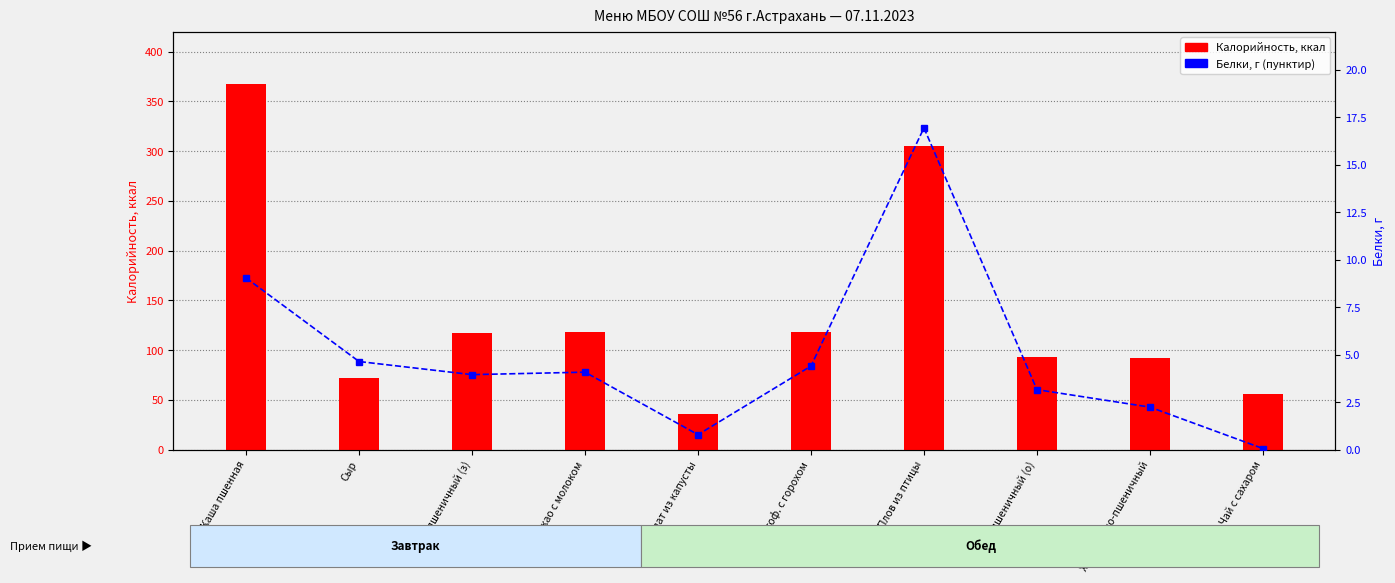

What are all the series names shown in the legend?

Калорийность, Белки, г